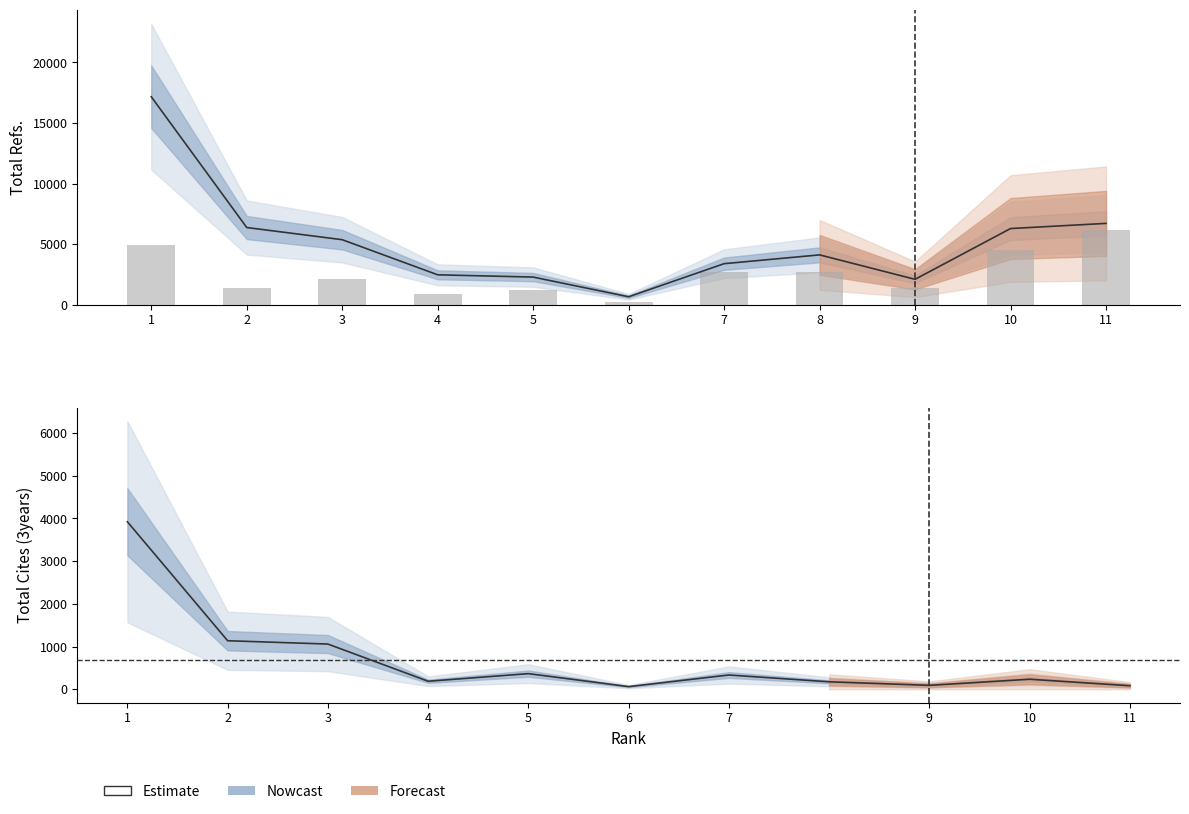

List the series in order of their peak value, lowest first.

Total Cites (3years), Total Refs.